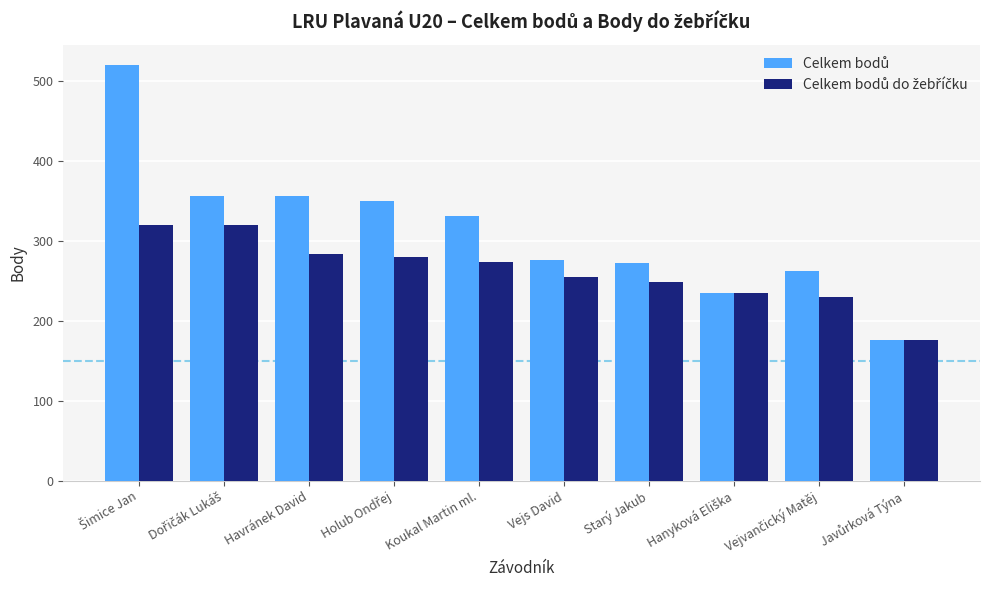

What is the smallest value displayed?

176